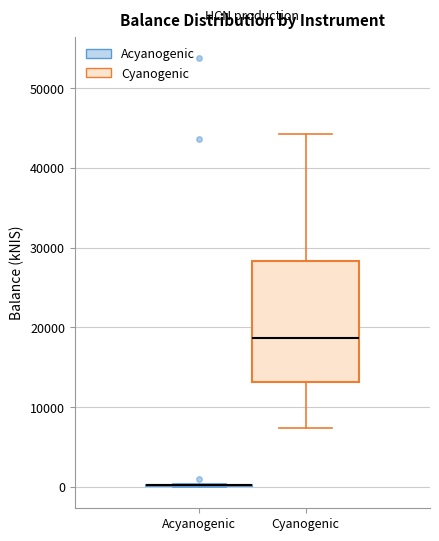

Reading left to right, transcribe this box plot: for each box, give where its median line is, the range the box spans, and where its two whiskers end, as read against the y-axis. The values are not printed on the chart, so give them approximately, as read against the axis.

Acyanogenic: box collapsed to a line at 0, whiskers 0 to 0
Cyanogenic: median 19000, box 13000 to 28000, whiskers 7000 to 44000